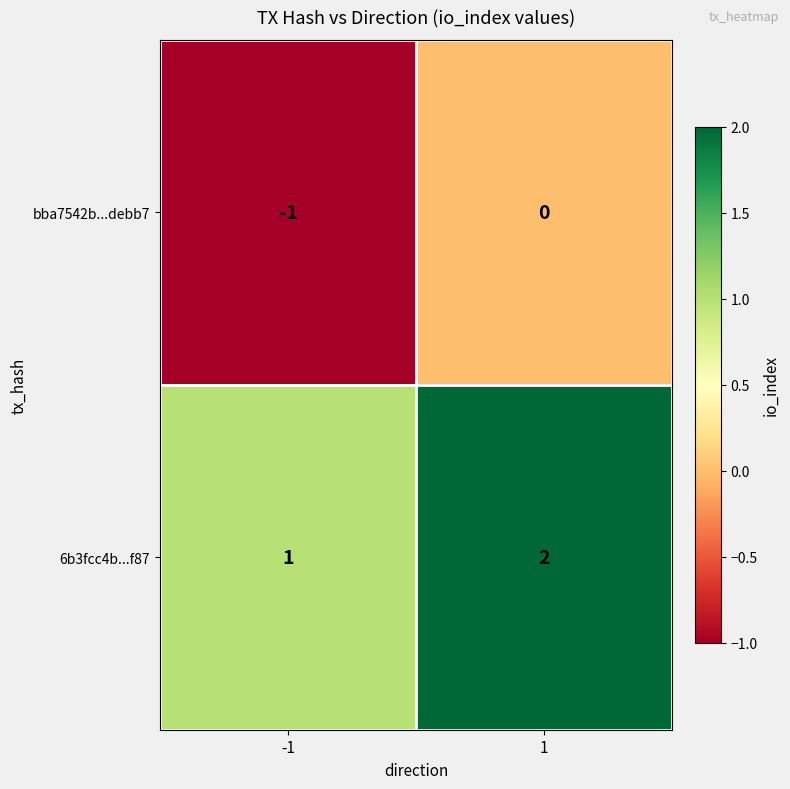

Rank the series by their average value, from lowest to highest.

bba7542b...debb7, 6b3fcc4b...f87